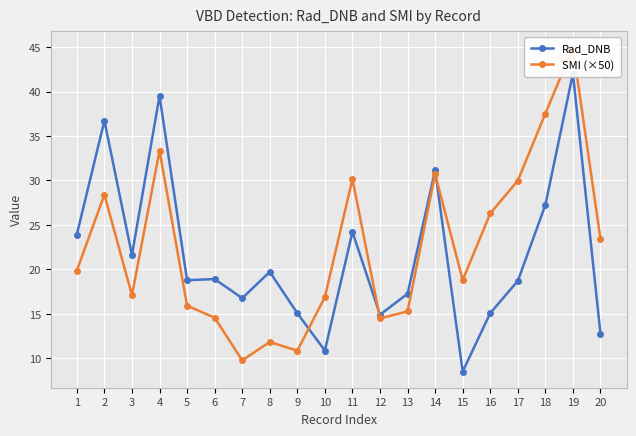

Reading left to right, what are all the values shown in this chart?

Rad_DNB: 23.9	36.7	21.6	39.5	18.8	18.9	16.8	19.7	15.1	10.9	24.2	14.9	17.3	31.1	8.5	15.1	18.7	27.2	42.0	12.7
SMI (×50): 19.9	28.4	17.1	33.3	15.9	14.6	9.8	11.8	10.9	16.9	30.2	14.5	15.3	30.7	18.8	26.3	30.0	37.5	44.9	23.4